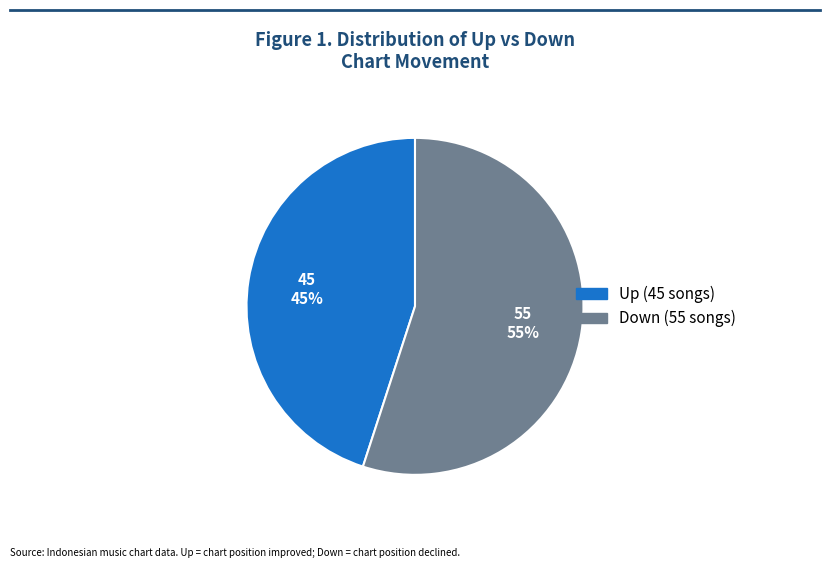

To the nearest percent, what is the average slice percentage?

50%